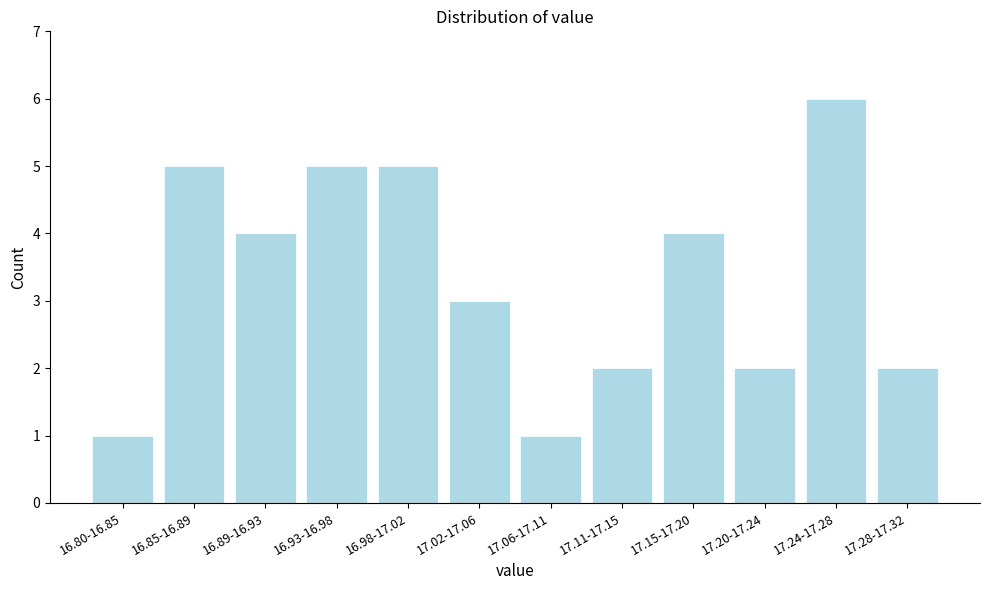

Reading left to right, what are all the values shown in this chart?

16.80-16.85=1	16.85-16.89=5	16.89-16.93=4	16.93-16.98=5	16.98-17.02=5	17.02-17.06=3	17.06-17.11=1	17.11-17.15=2	17.15-17.20=4	17.20-17.24=2	17.24-17.28=6	17.28-17.32=2